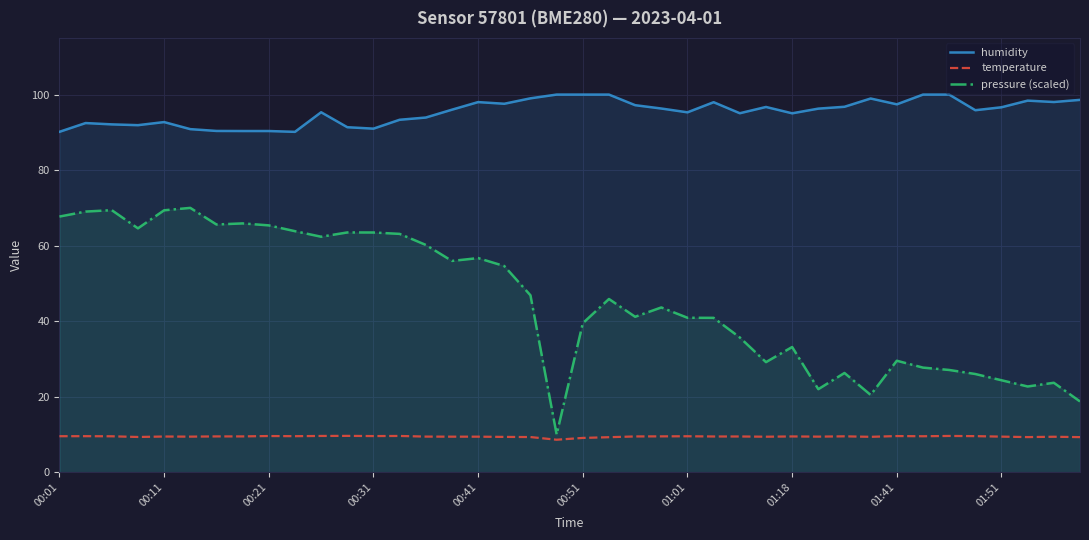

Is the value of humidity at 00:01 greater than the value of pressure (scaled) at 00:11?

Yes